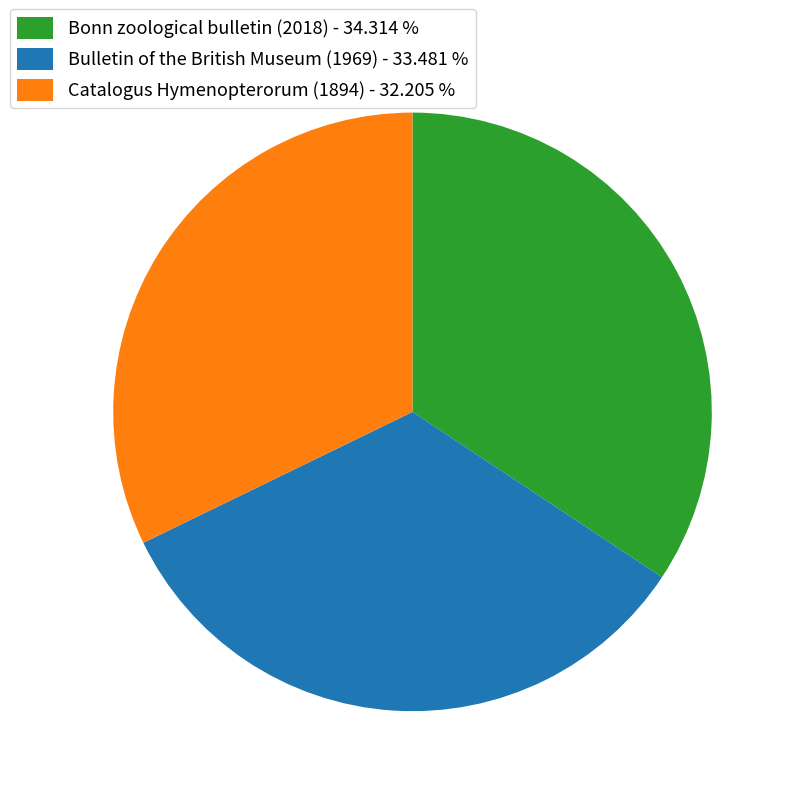

Rank the categories by value from highest to lowest.

Bonn zoological bulletin (2018), Bulletin of the British Museum (1969), Catalogus Hymenopterorum (1894)